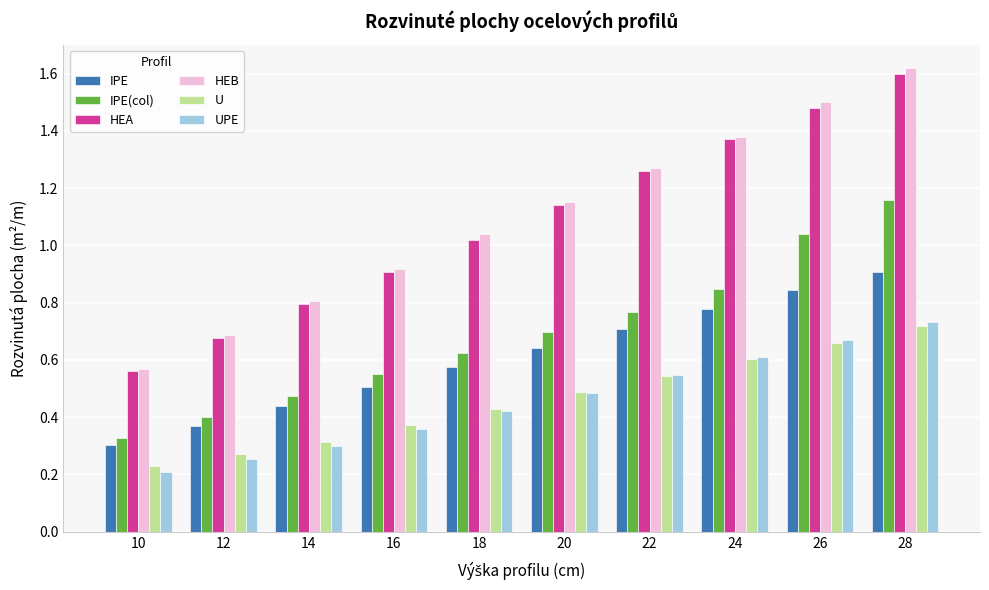

What is the sum of all IPE values?

6.1